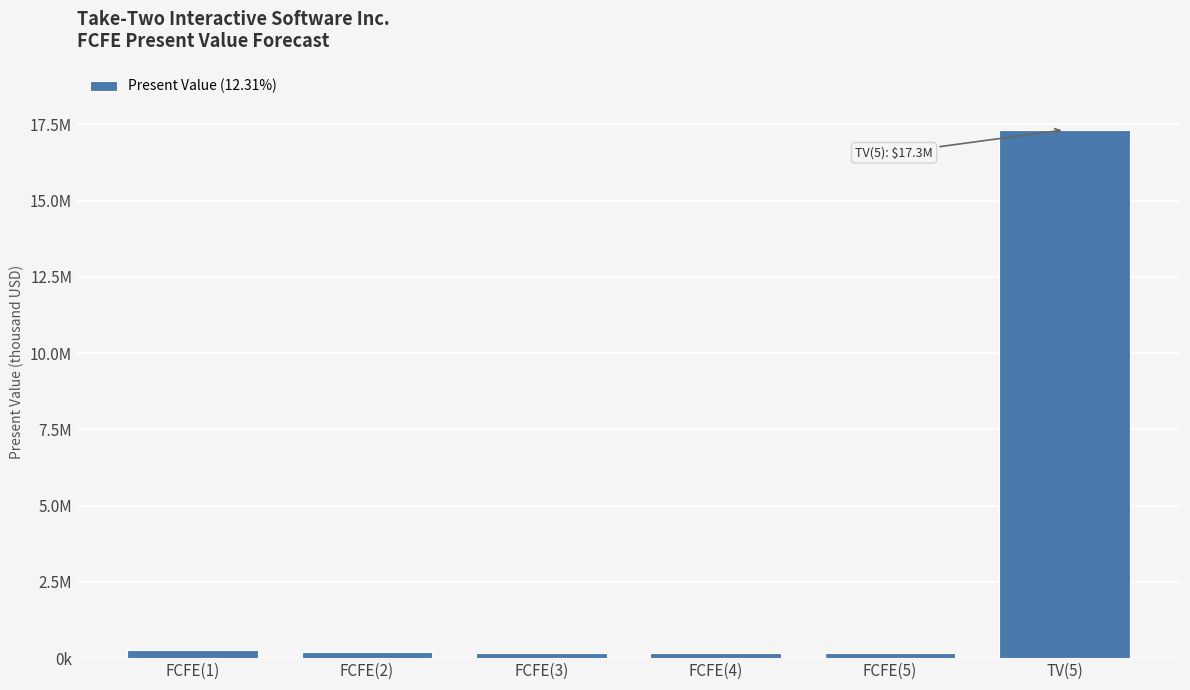

At which label does the data first exceed 203198?

FCFE(1)